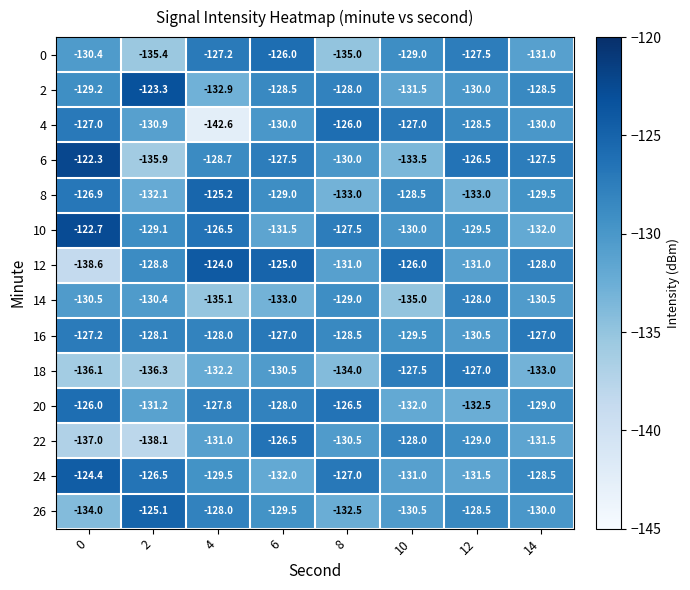

Rank the categories by 22 value from lowest to highest.

2, 0, 14, 4, 8, 12, 10, 6